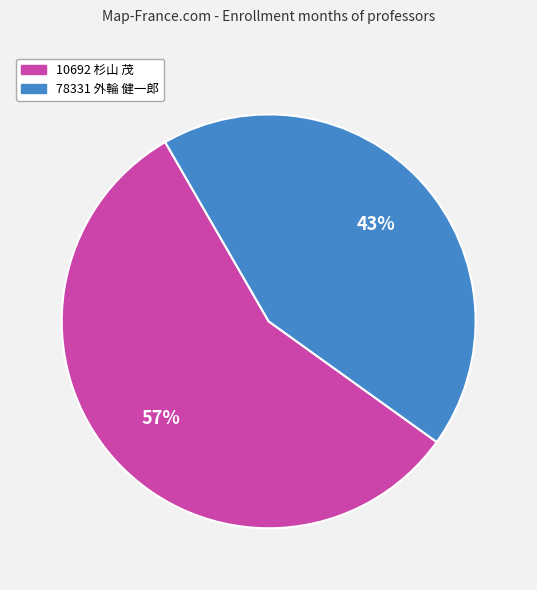

Is there a majority slice in this chart?

Yes